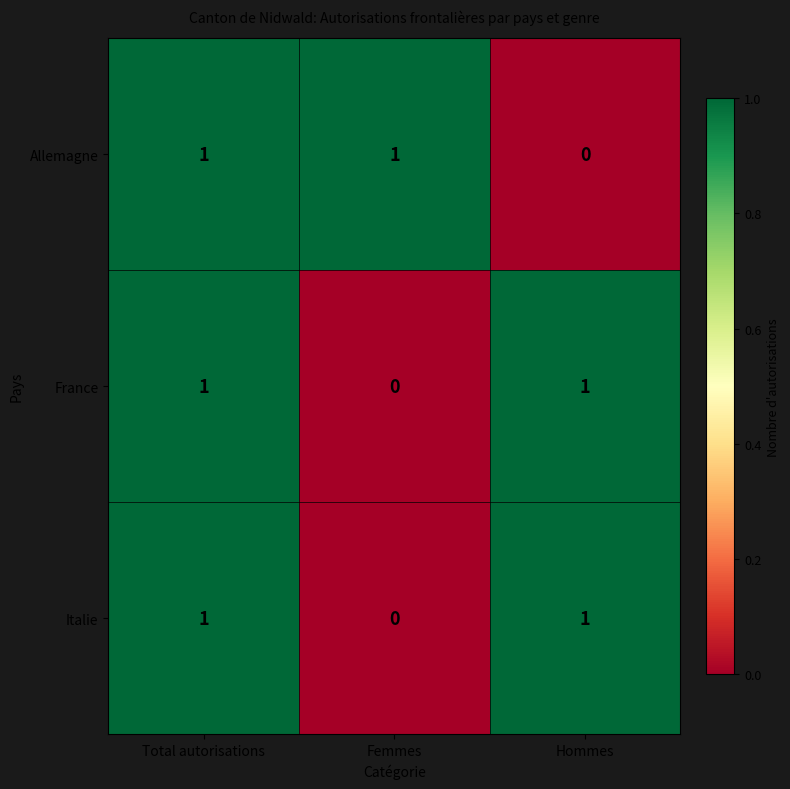

How many data points does each series have?

3